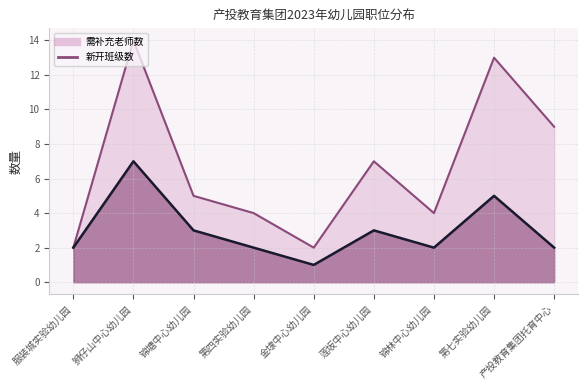

Reading left to right, what are all the values shown in this chart?

需补充老师数: 2	14	5	4	2	7	4	13	9
新开班级数: 2	7	3	2	1	3	2	5	2